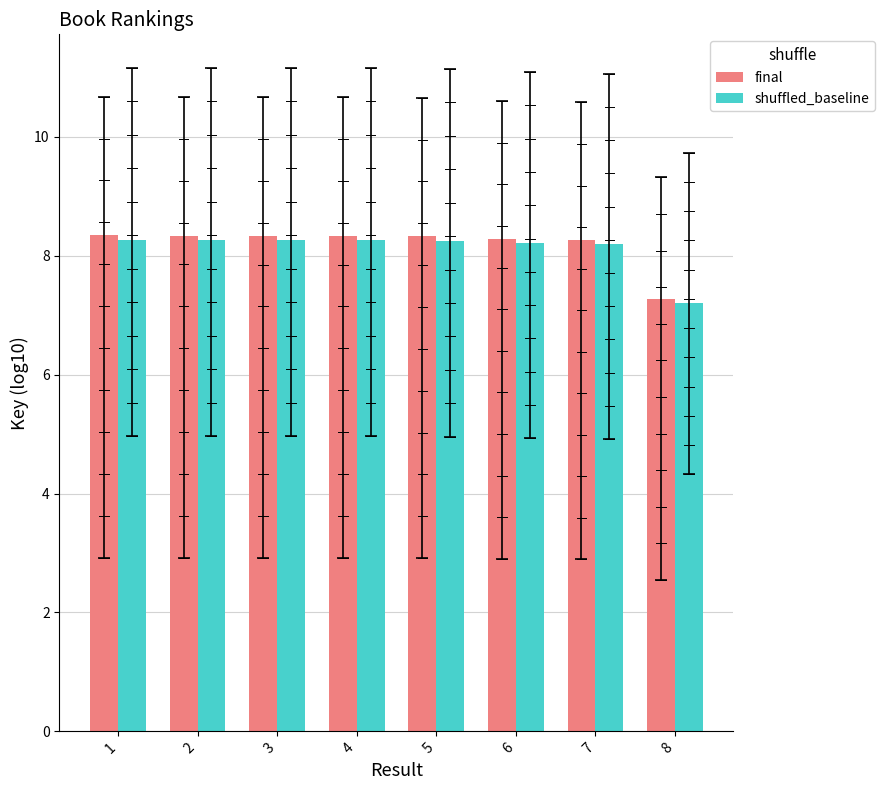

True or false: final has a value of 14.9 at 4.

False